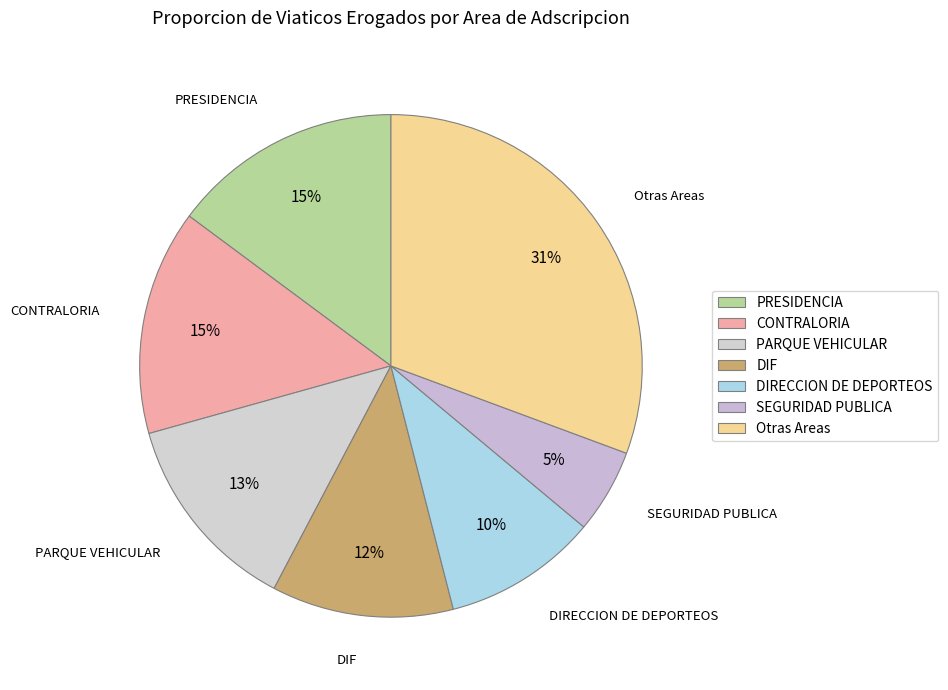

Does any single category account for the majority?

No